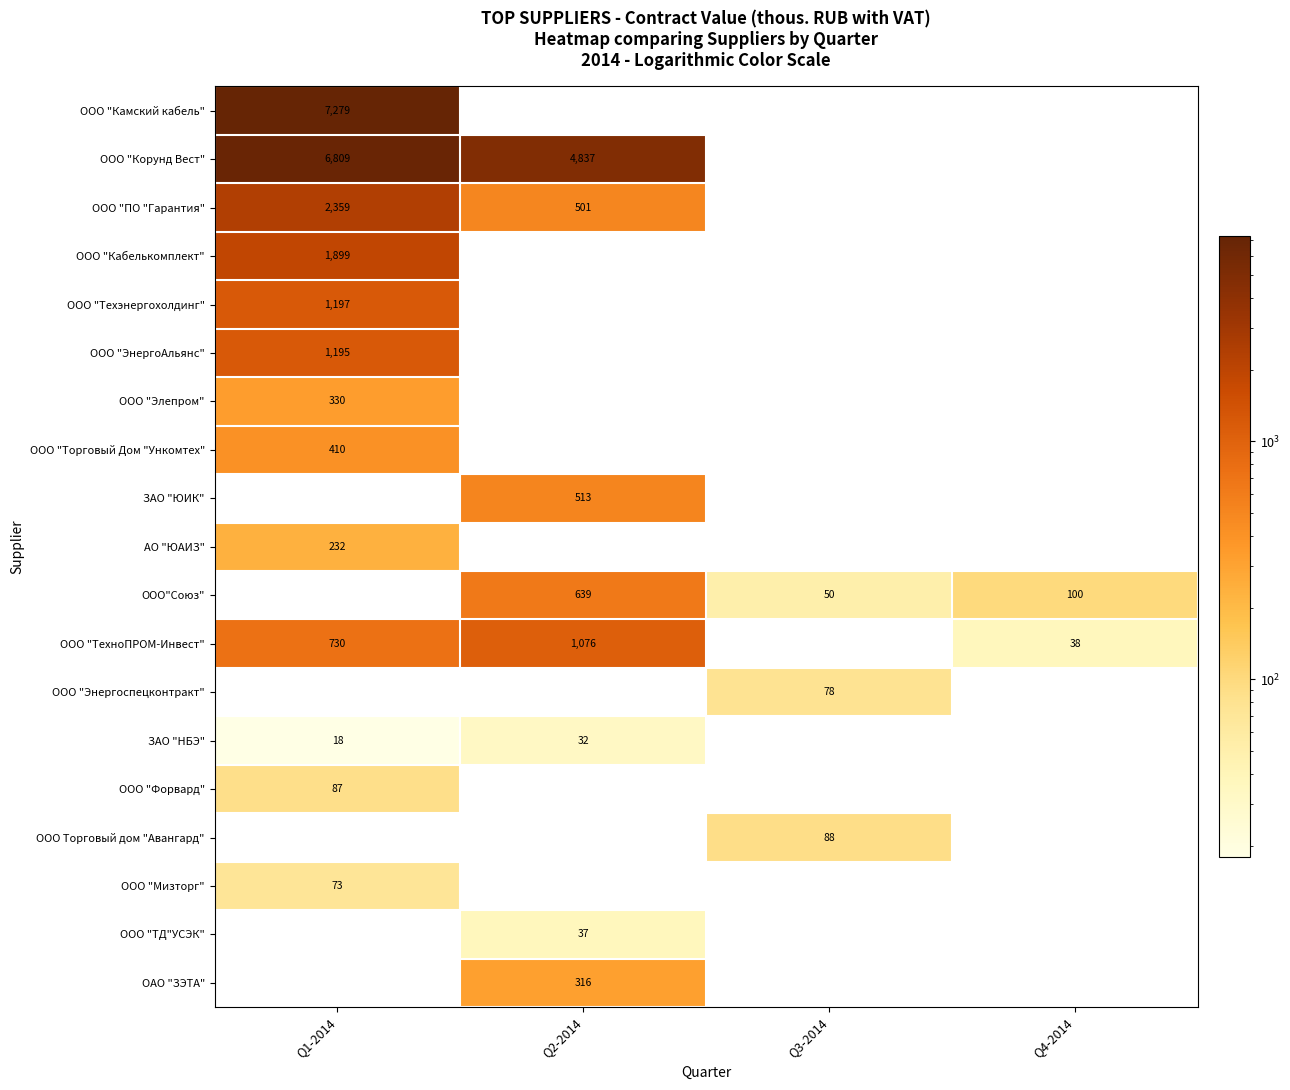

Is the value of ООО "ЭнергоАльянс" at Q1-2014 greater than the value of ООО "Мизторг" at Q1-2014?

Yes